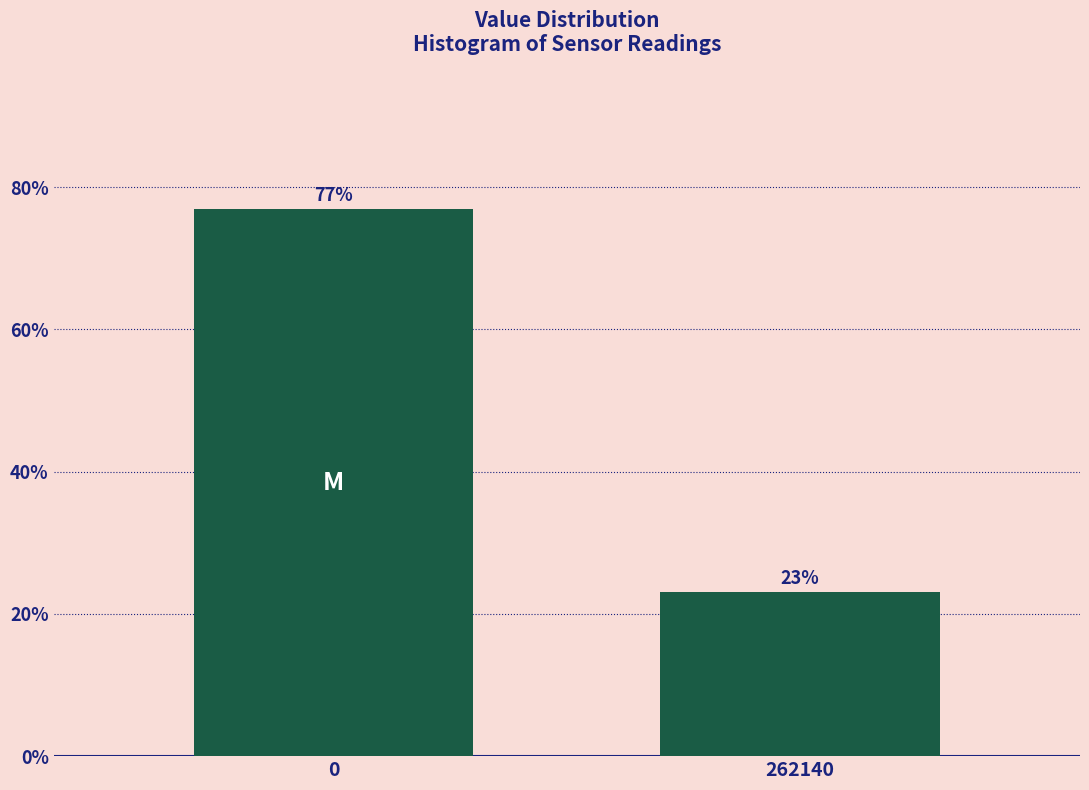

What value does the data have at 0?

76.9